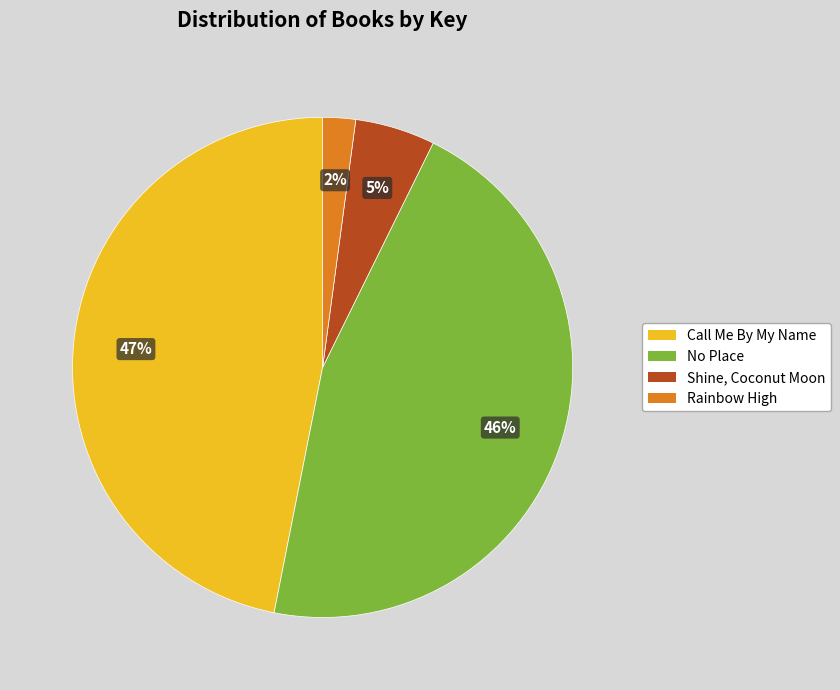

True or false: No Place accounts for 35% of the total.

False